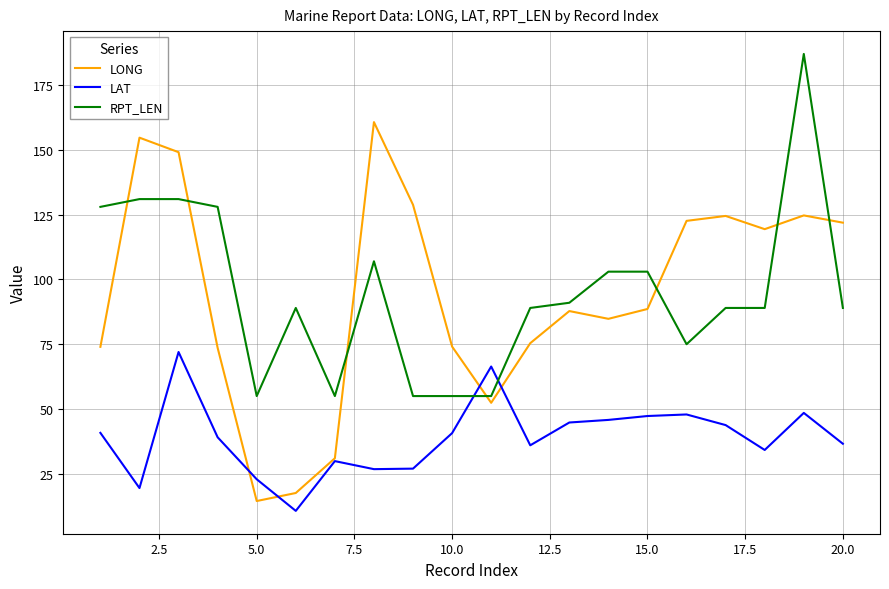

How many times do RPT_LEN and LONG cross each other?

7